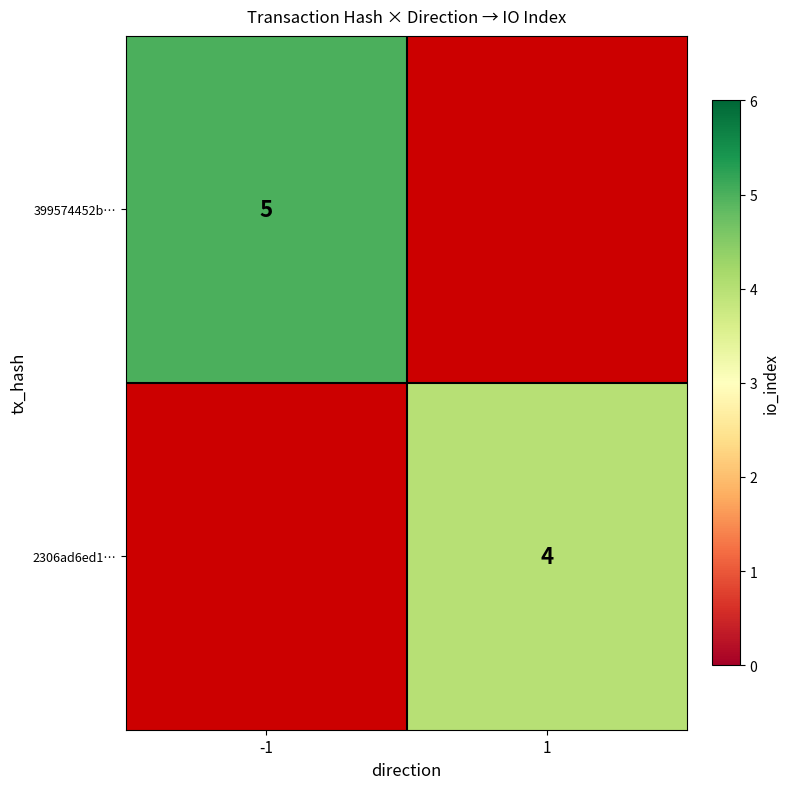

Is it true that 399574452b… equals 3.4 at -1?

False